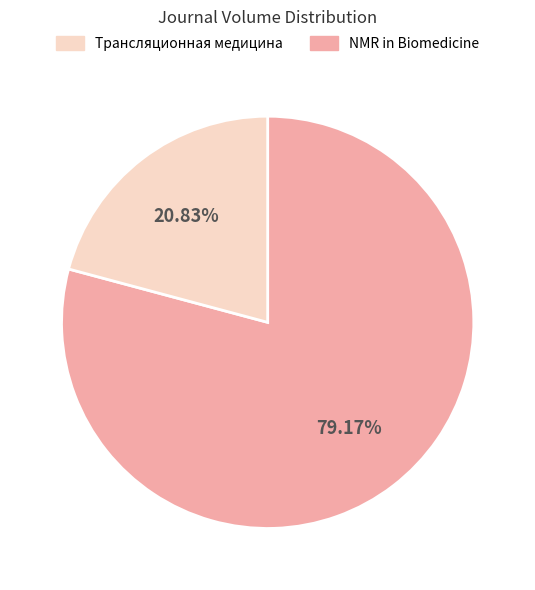

Does any single category account for the majority?

Yes